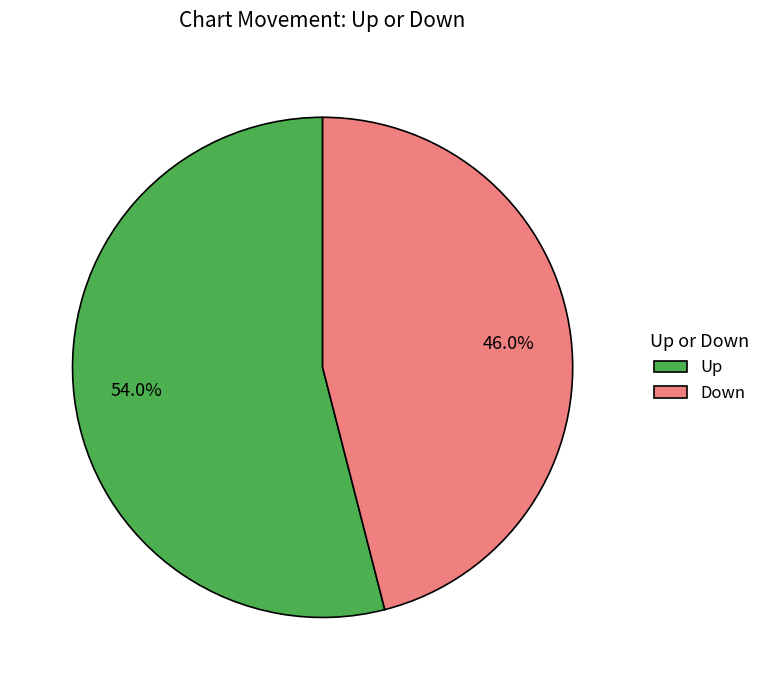

What portion of the pie excludes Up?

46.0%